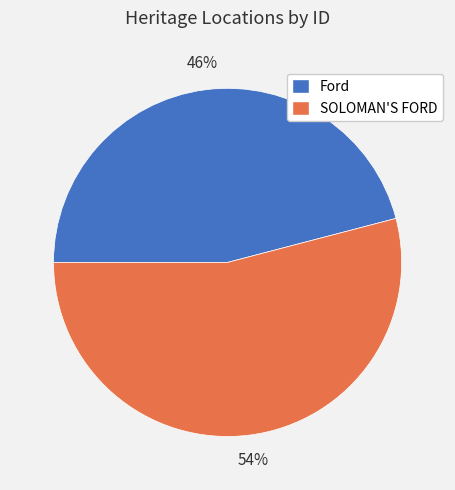

Rank the categories by value from highest to lowest.

SOLOMAN'S FORD, Ford